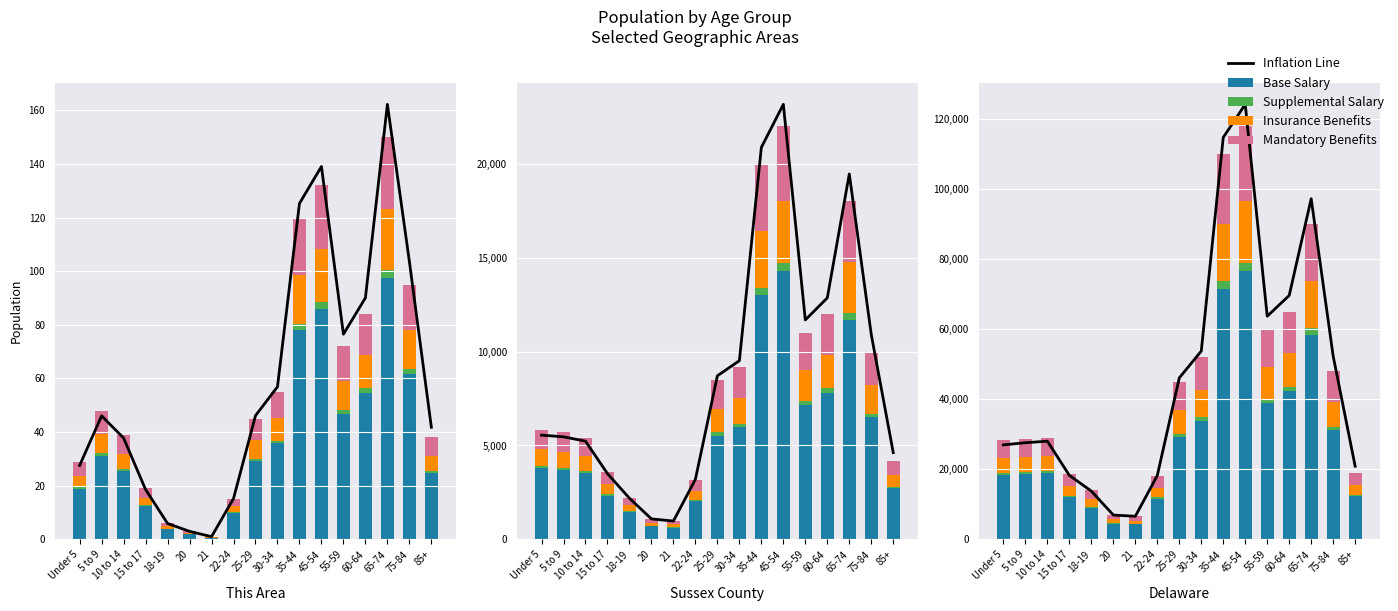

Which category has the highest value in the Insurance Benefits series?

45-54